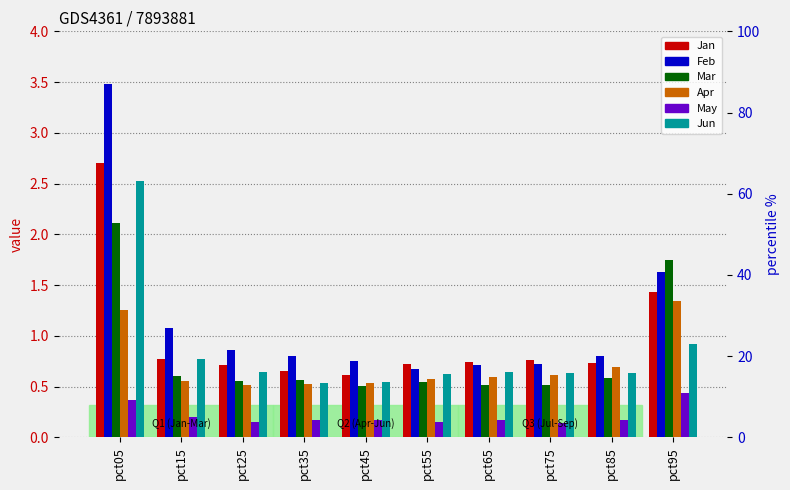

What is the lowest value of the May series?

0.1